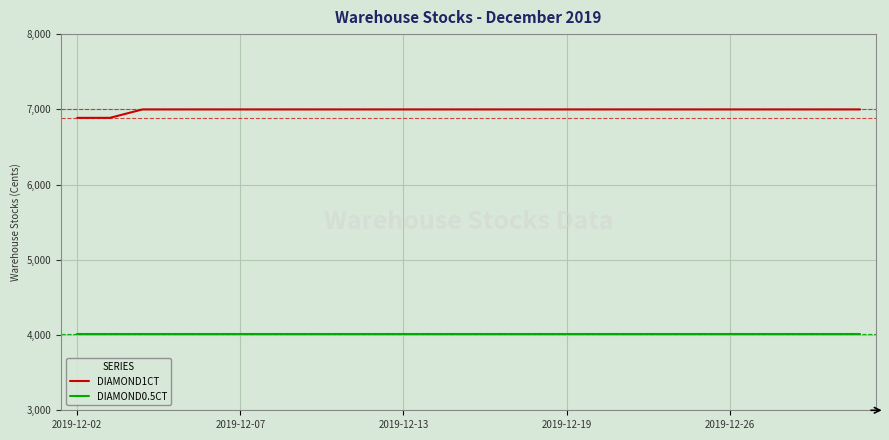

True or false: DIAMOND1CT and DIAMOND0.5CT cross at least once.

False